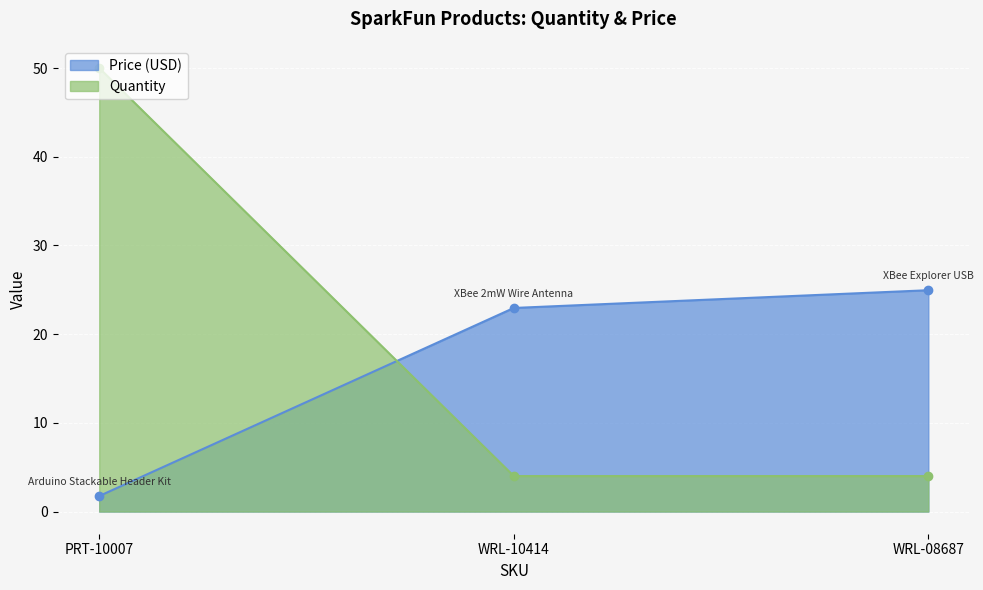

Does the chart display data point markers on the line(s)?

Yes